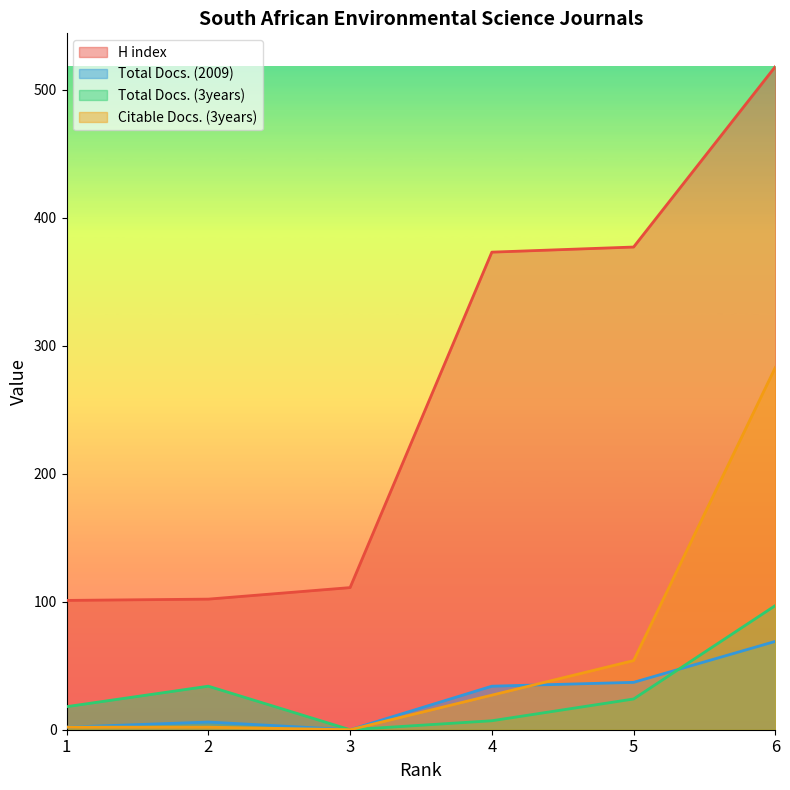

The Citable Docs. (3years) series shows 436 at 6. True or false?

False